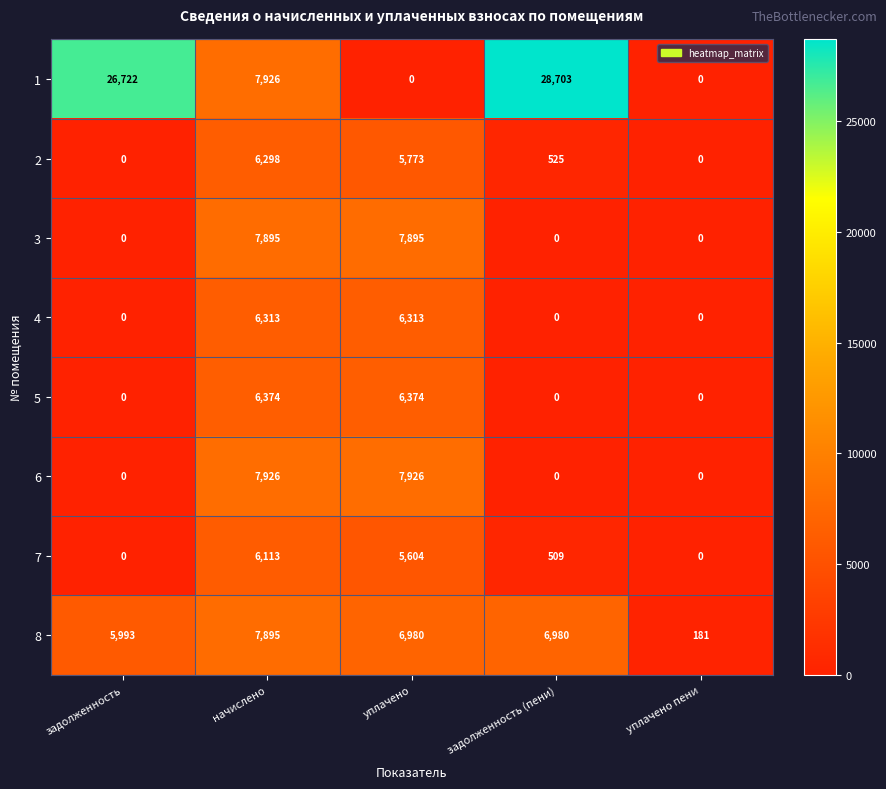

What is the difference between the second highest and minimum values in the 8 series?

6799